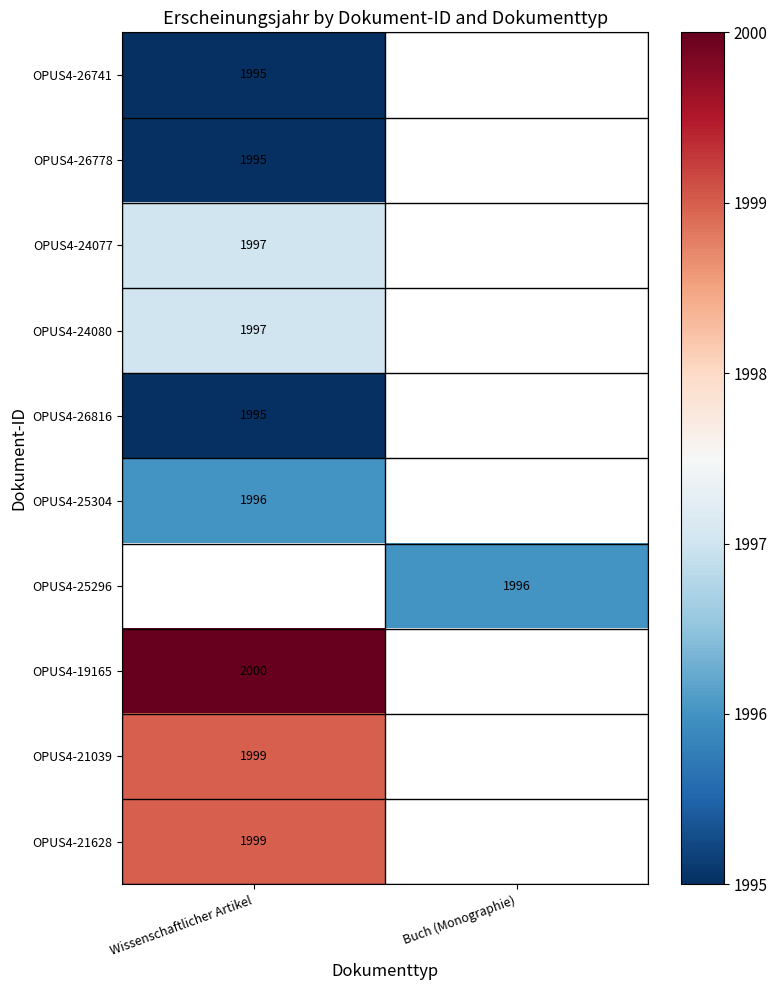

The OPUS4-21039 series shows 2848 at Wissenschaftlicher Artikel. True or false?

False